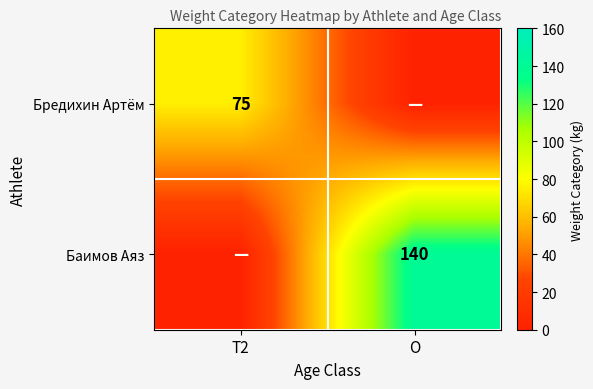

Is it true that Бредихин Артëм equals 105 at T2?

False